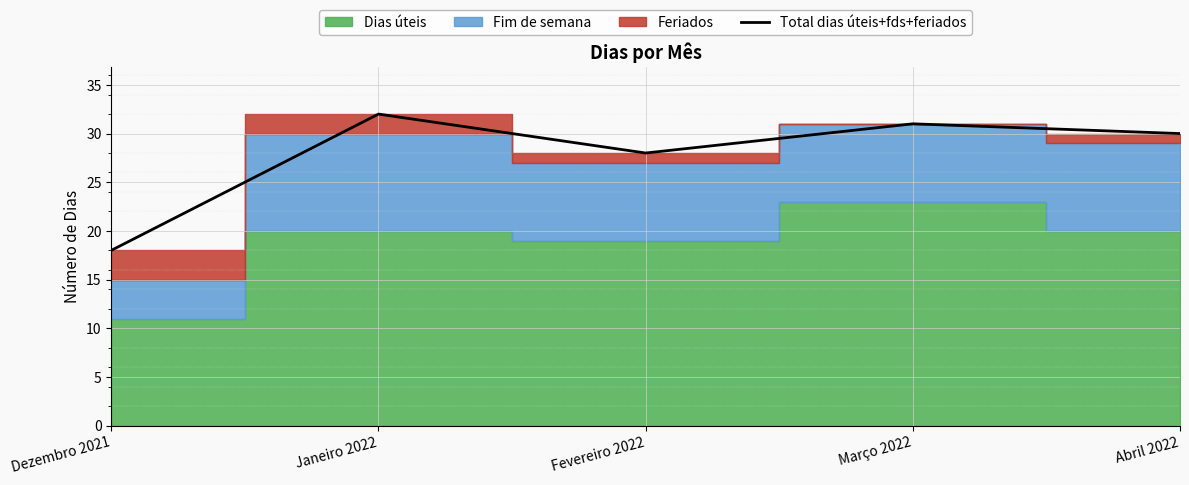

The Total dias úteis+fds+feriados series shows 28 at Fevereiro 2022. True or false?

True